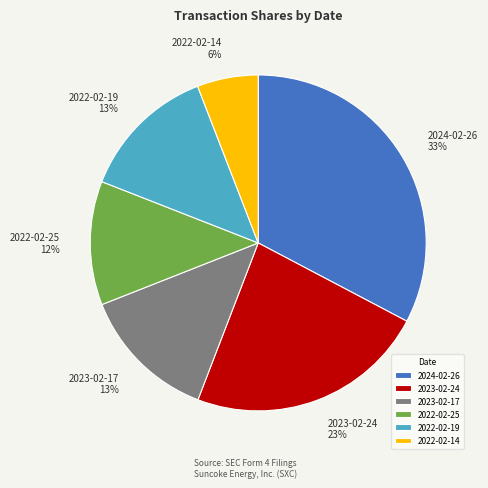

What is the smallest slice in the pie chart?

2022-02-14